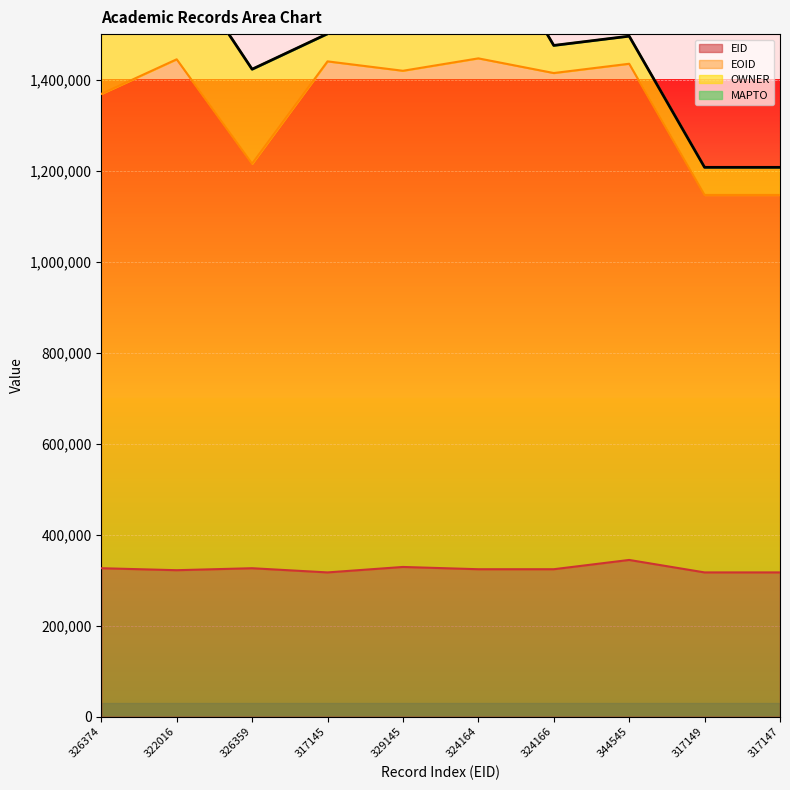

True or false: EID has a value of 329145 at 329145.

True